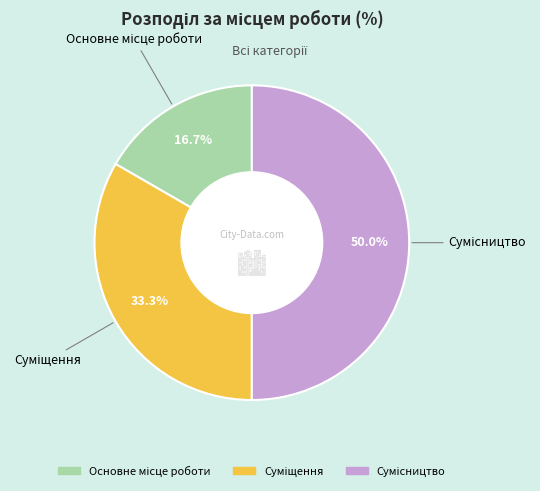

Approximately how many times larger is the value at Сумісництво compared to Суміщення?

1.5